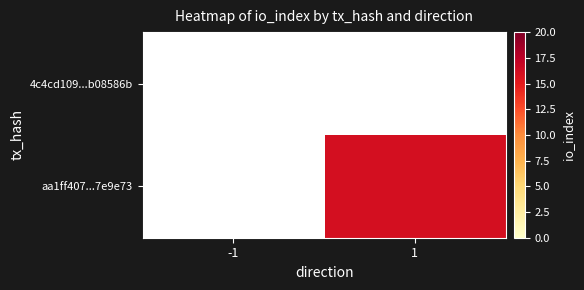

Rank the series at 1 from highest to lowest value.

aa1ff407...7e9e73, 4c4cd109...b08586b